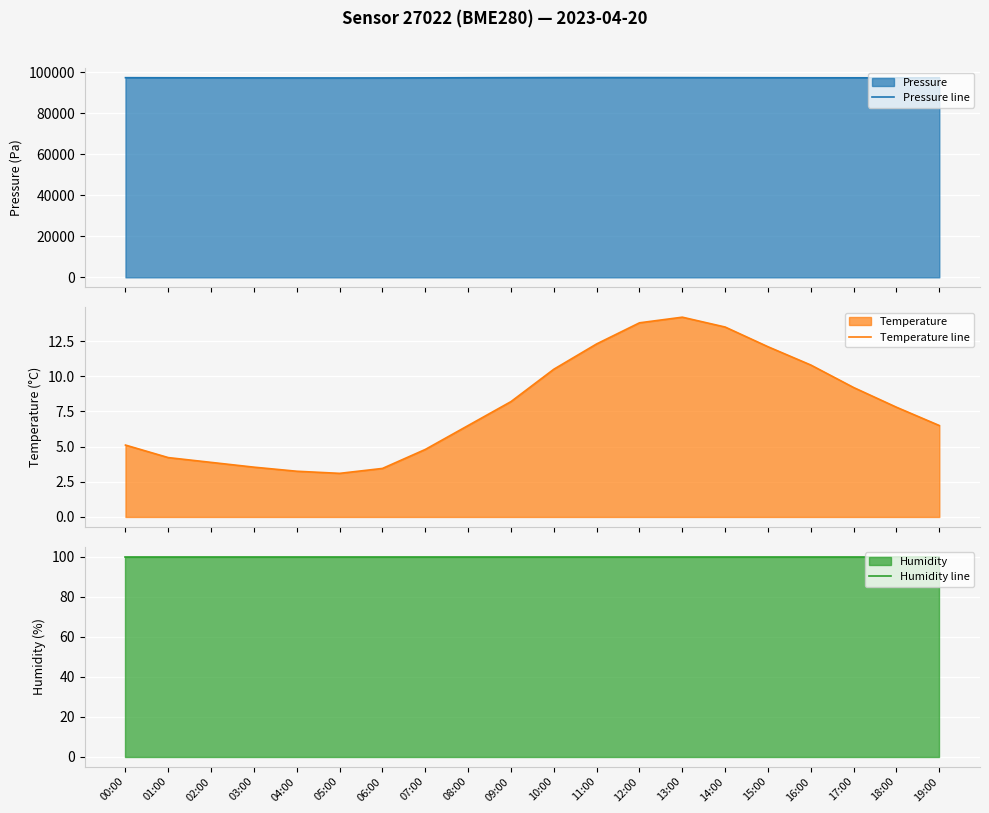

At 11:00, list the series in order from smallest to largest.

Temperature line, Humidity line, Pressure line